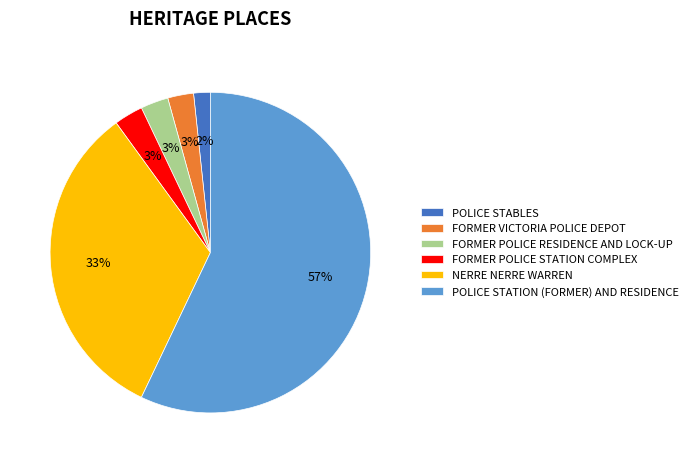

How many segments does this pie chart have?

6